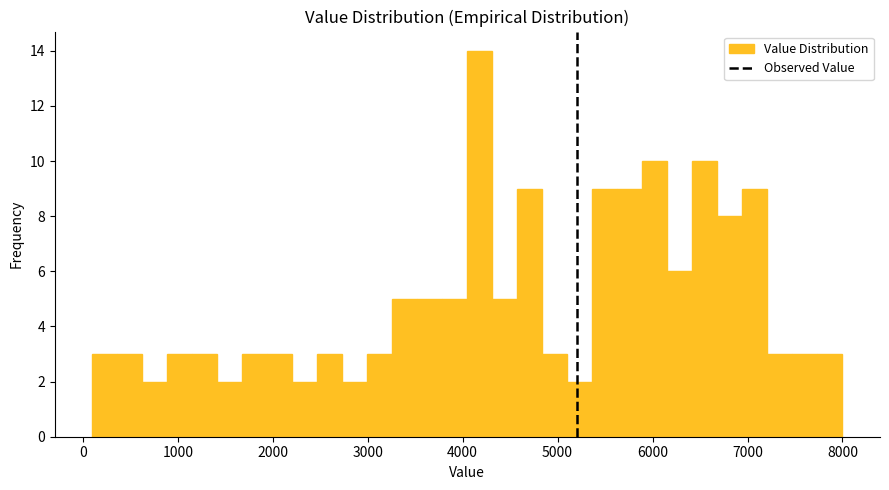

Around what value on the x-axis is the tallest bar? Give the approximate position of its centre, as read against the axis.

4200